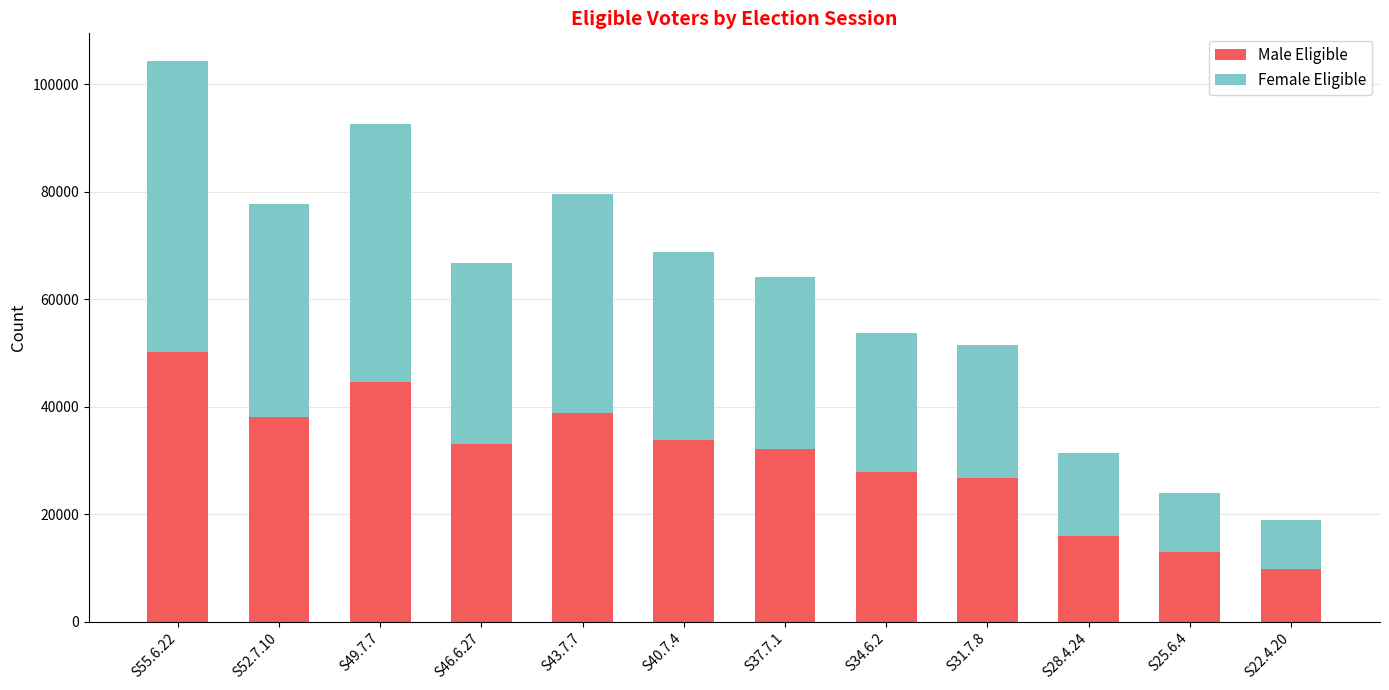

Reading right to left, list the values for the Male Eligible series.

9794	12986	15842	26650	27762	32177	33721	38801	33020	44566	38034	50234